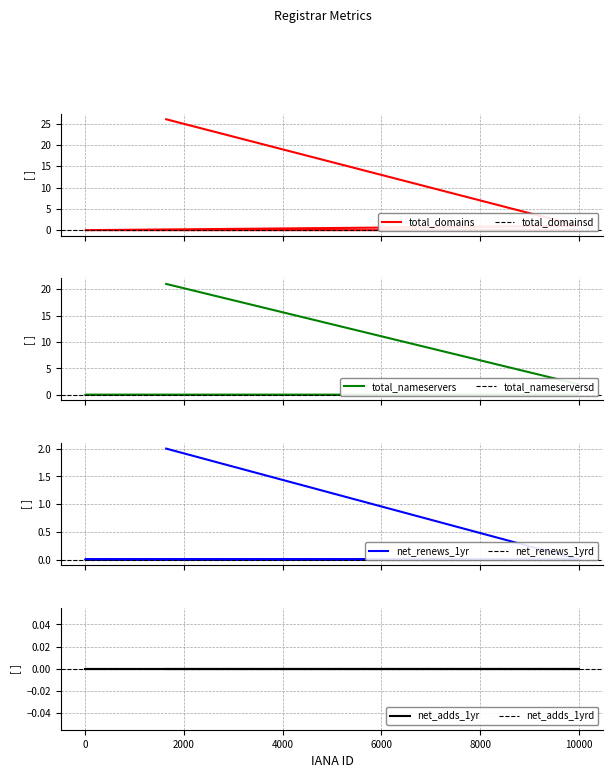

The value of total-nameservers at 1639ebrand is 21. True or false?

True